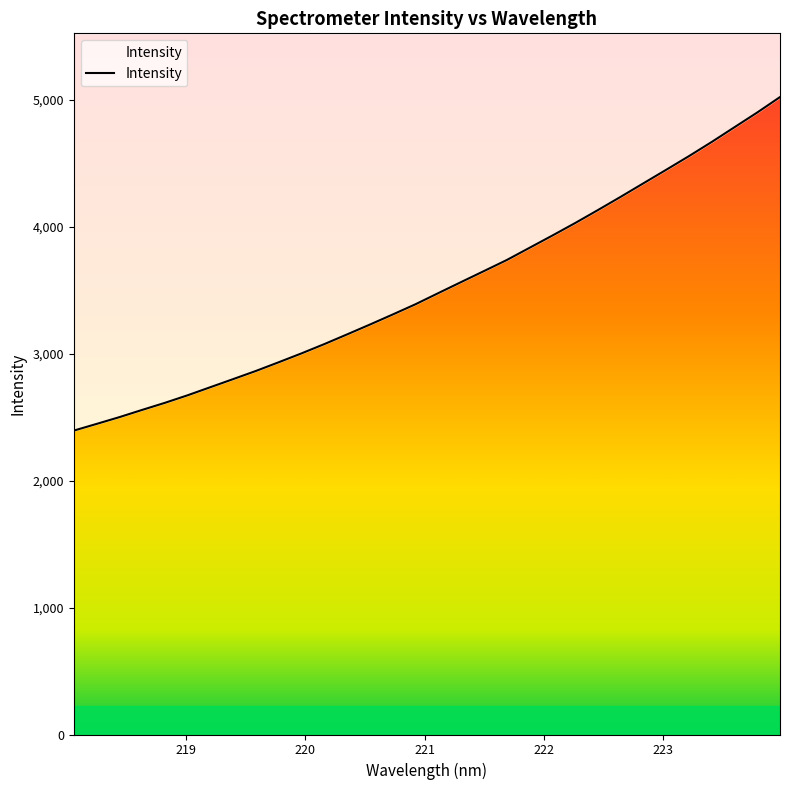

Is it true that the value at 7 is 4776.8?

False